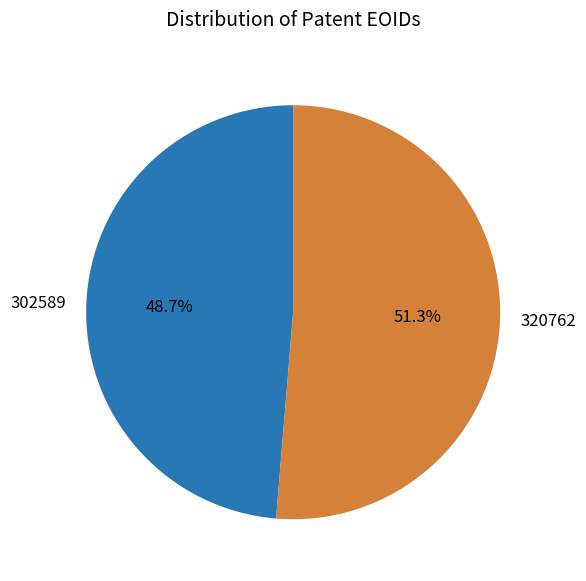

Between 320762 and 302589, which is larger?

320762